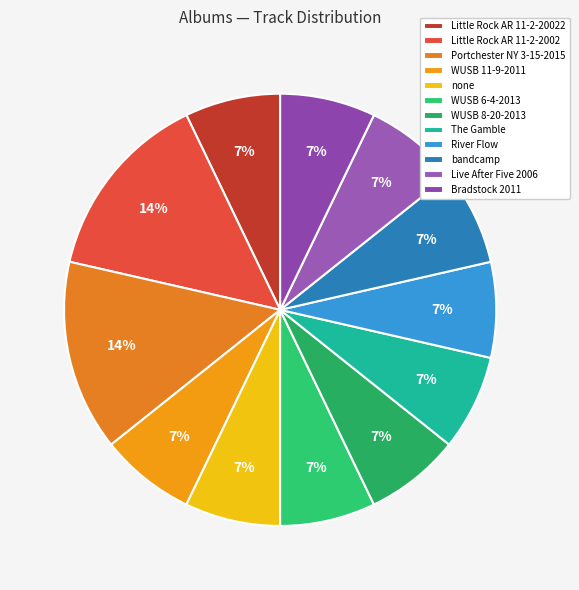

Is there any slice that represents more than half of the pie?

No